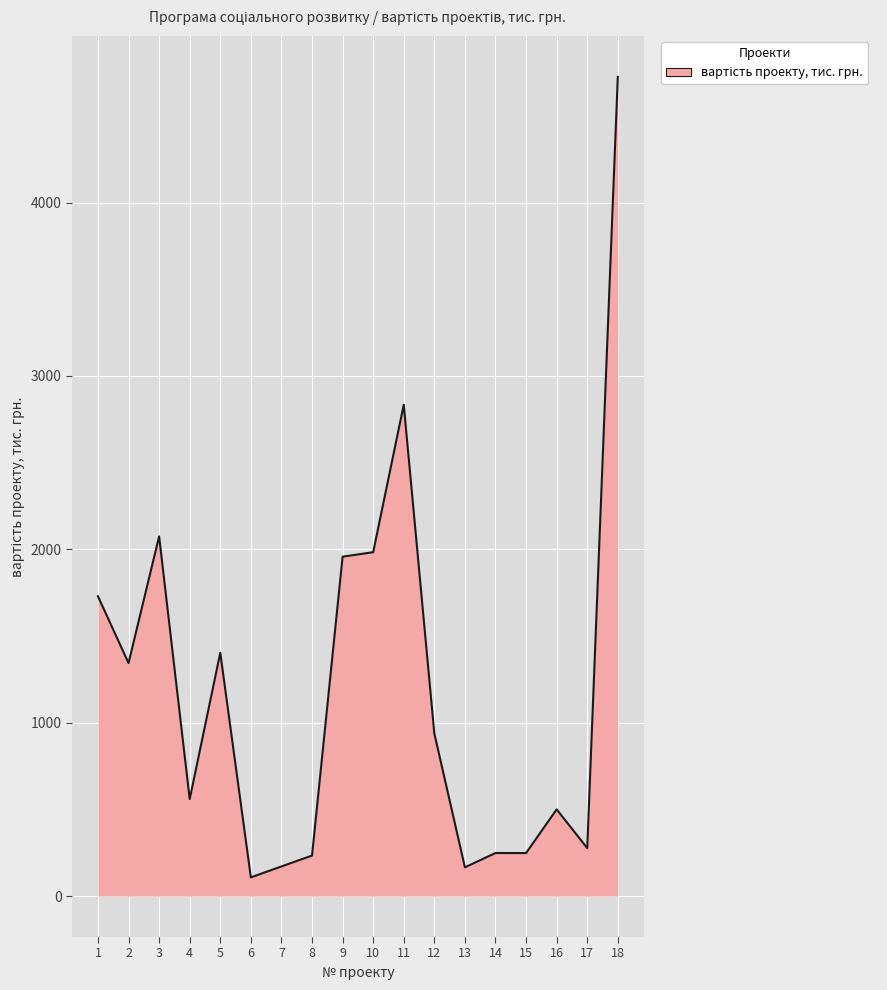

Which category has the lowest value across all series?

6